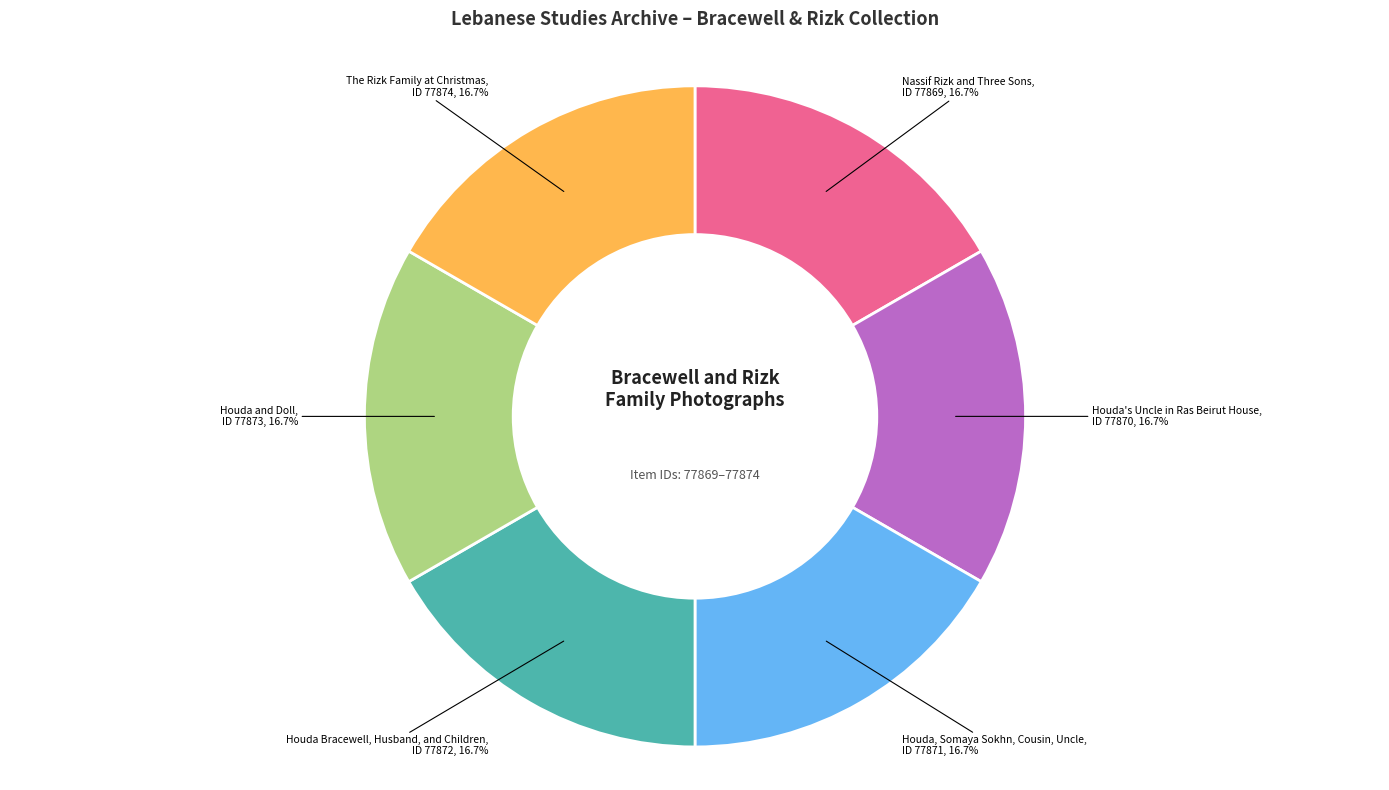

How many segments does this pie chart have?

6